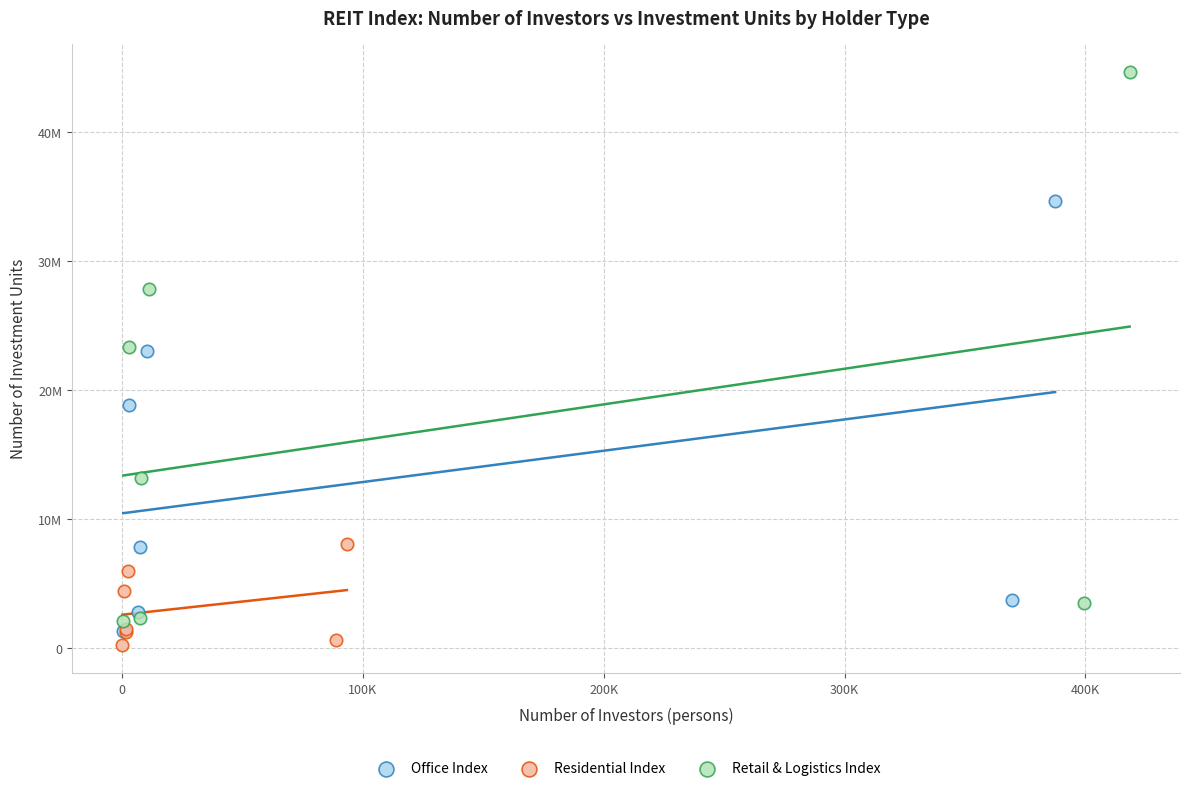

What are all the series names shown in the legend?

Office Index, Residential Index, Retail & Logistics Index